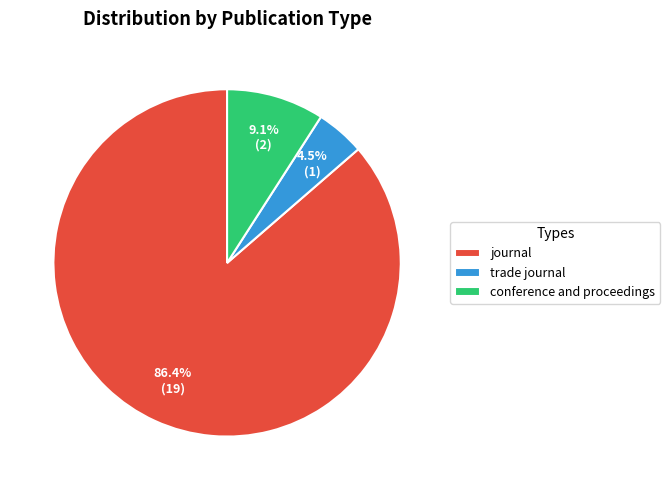

Is there any slice that represents more than half of the pie?

Yes